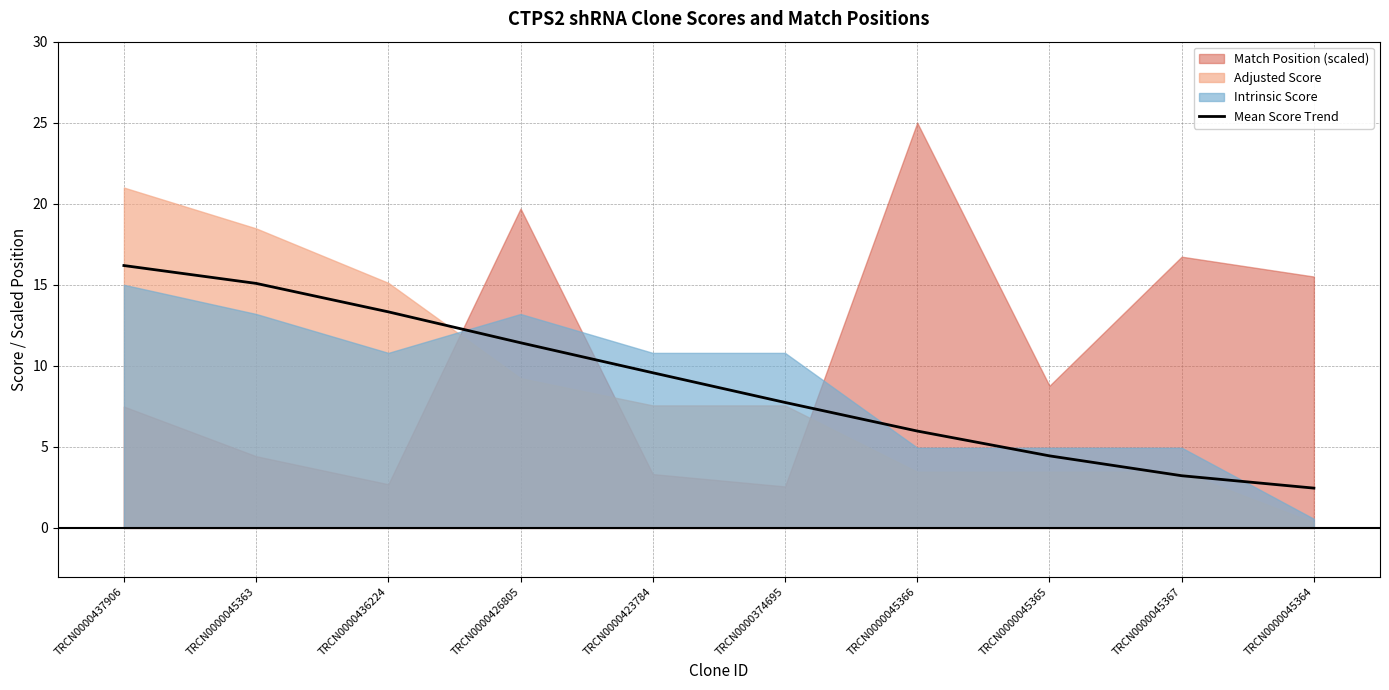

What is the label of the 5th point from the left?

TRCN0000423784